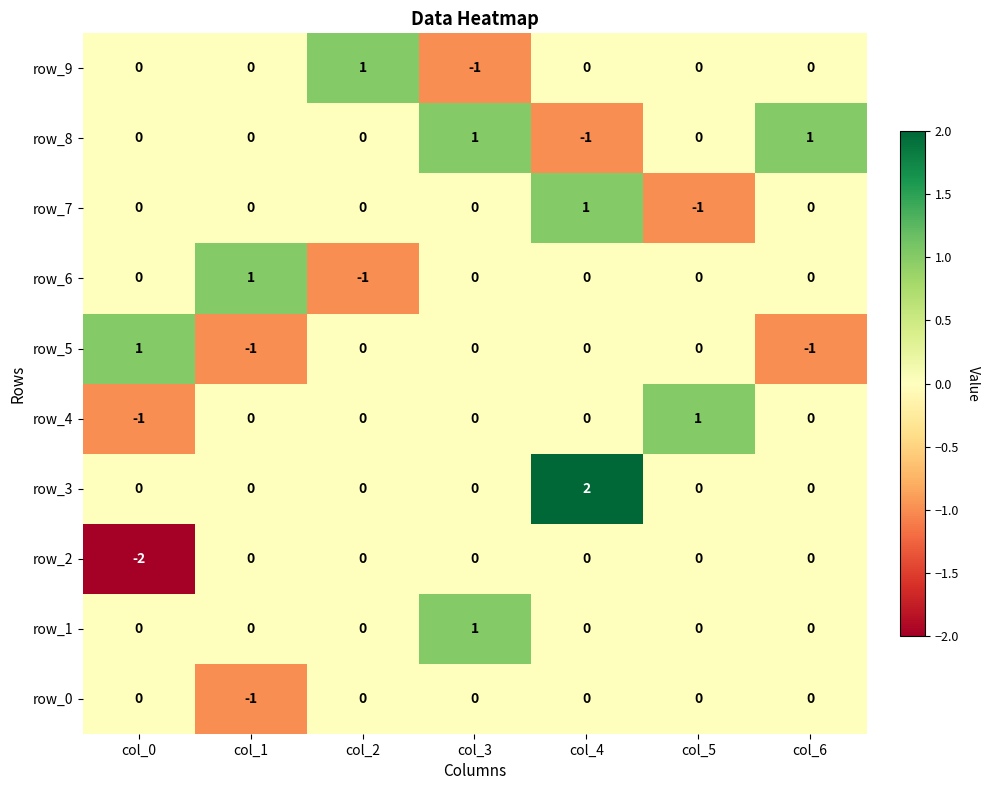

Which label corresponds to the largest value in the chart?

col_4